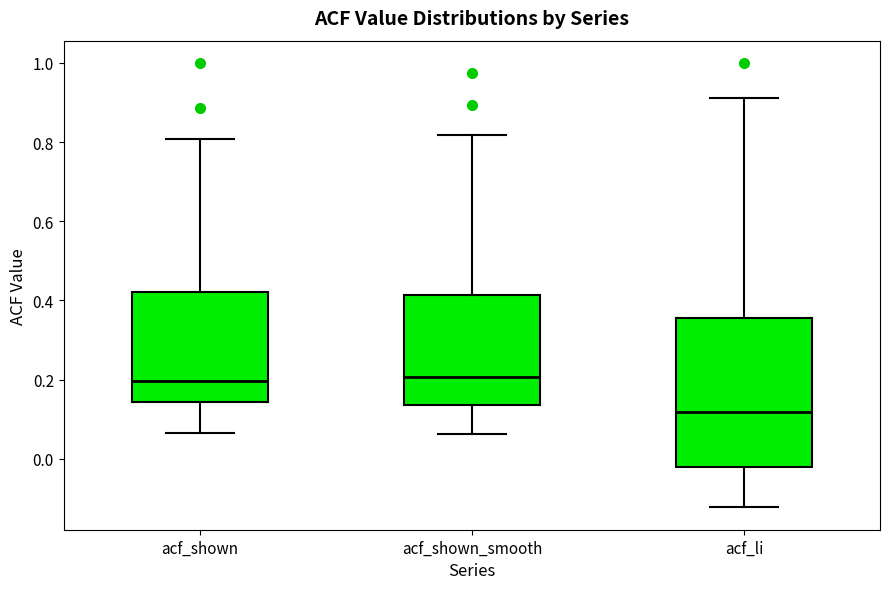

Reading left to right, read every box against the y-axis: the position of its median line, the range the box covers, and the ends of its whiskers. The values are not printed on the chart, so give them approximately, as read against the axis.

acf_shown: median 0.20, box 0.14 to 0.42, whiskers 0.06 to 0.80
acf_shown_smooth: median 0.20, box 0.14 to 0.42, whiskers 0.06 to 0.82
acf_li: median 0.12, box -0.02 to 0.36, whiskers -0.12 to 0.92